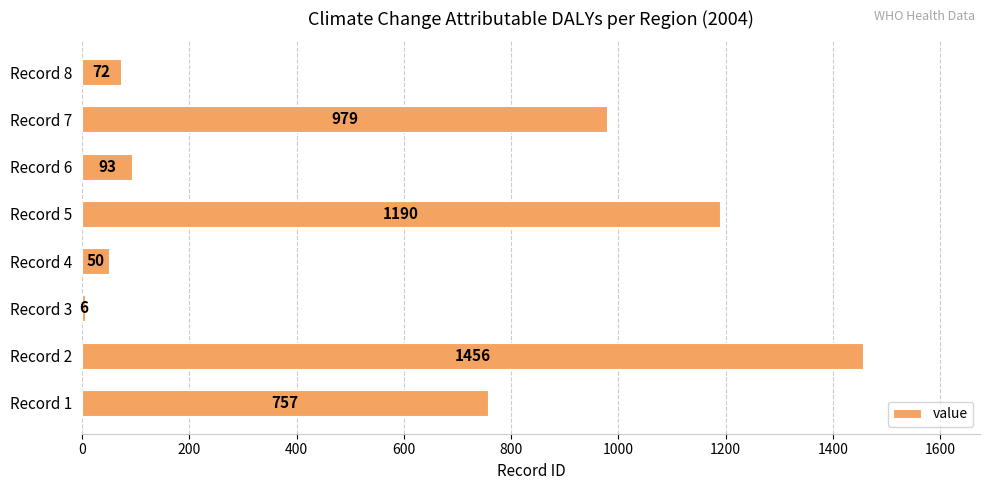

What is the approximate value at Record 8, to the nearest 100?

100